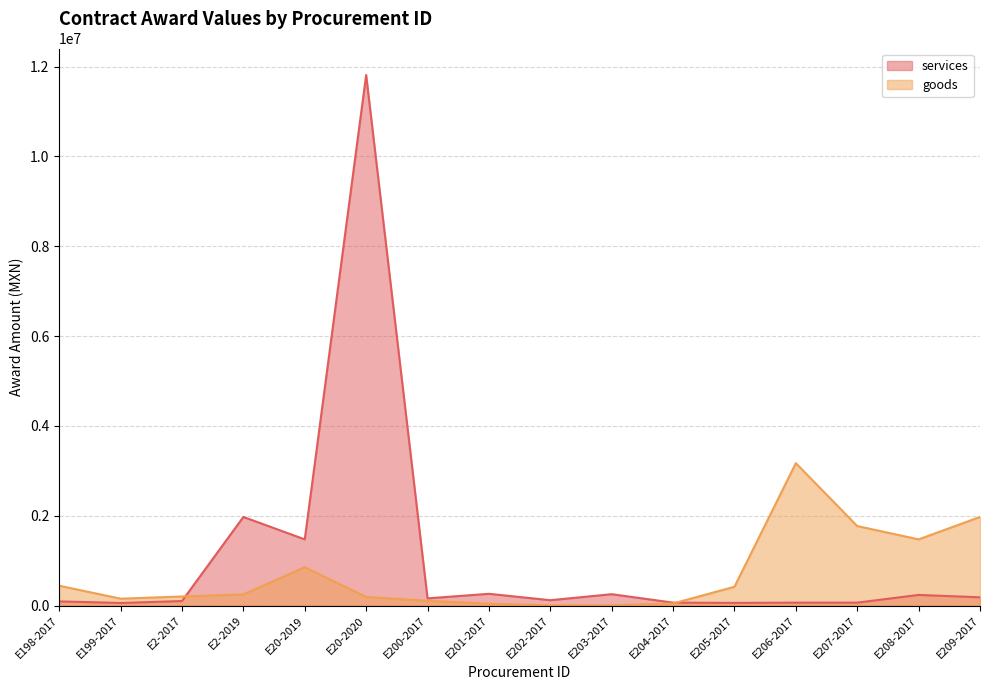

True or false: goods has a value of 13008.2 at E202-2017.

False